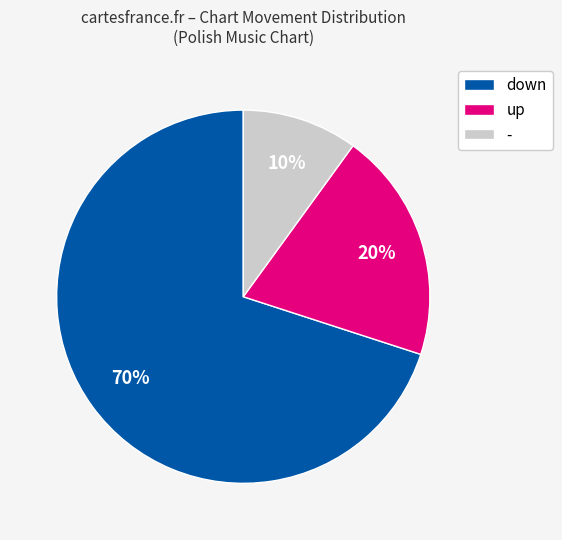

Combined, do up and - account for over 50%?

No